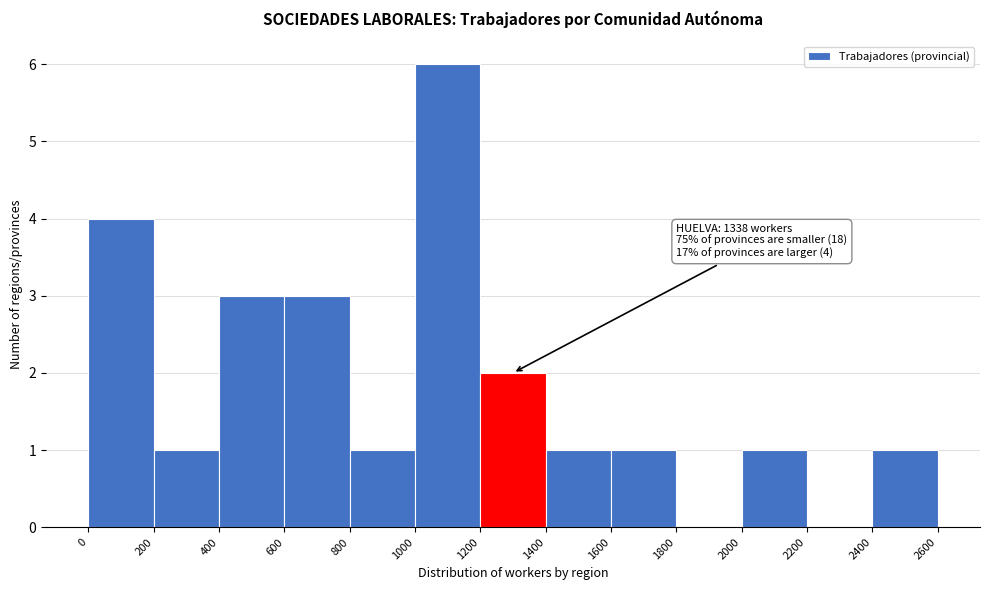

Over which range of the x-axis is the bar tallest?

1000 to 1200